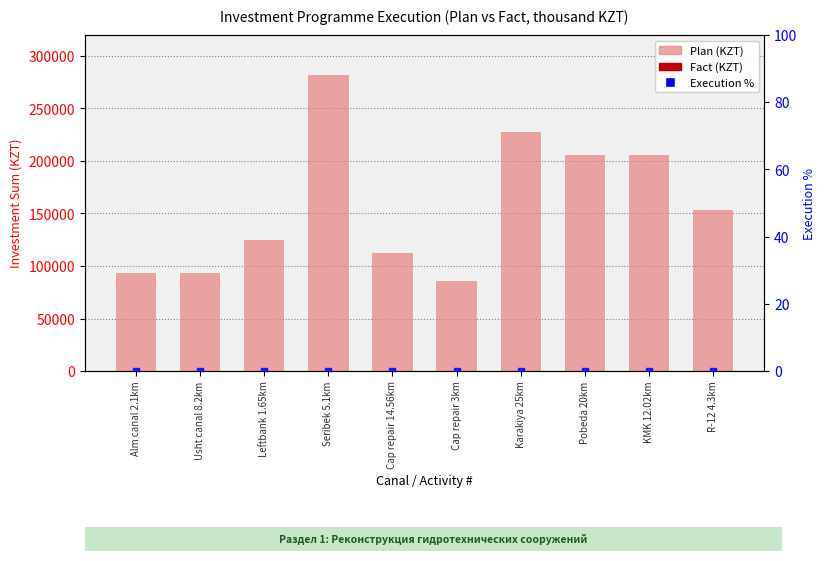

Reading left to right, extract all data points from this chart.

Plan (KZT): 92982.9	93291.3	124617.1	281562.0	112418.4	85334.5	228000.3	206003.3	206003.3	153543.7
Fact (KZT): 0.0	0.0	0.0	0.0	0.0	0.0	0.0	0.0	0.0	0.0
Execution %: 0.0	0.0	0.0	0.0	0.0	0.0	0.0	0.0	0.0	0.0